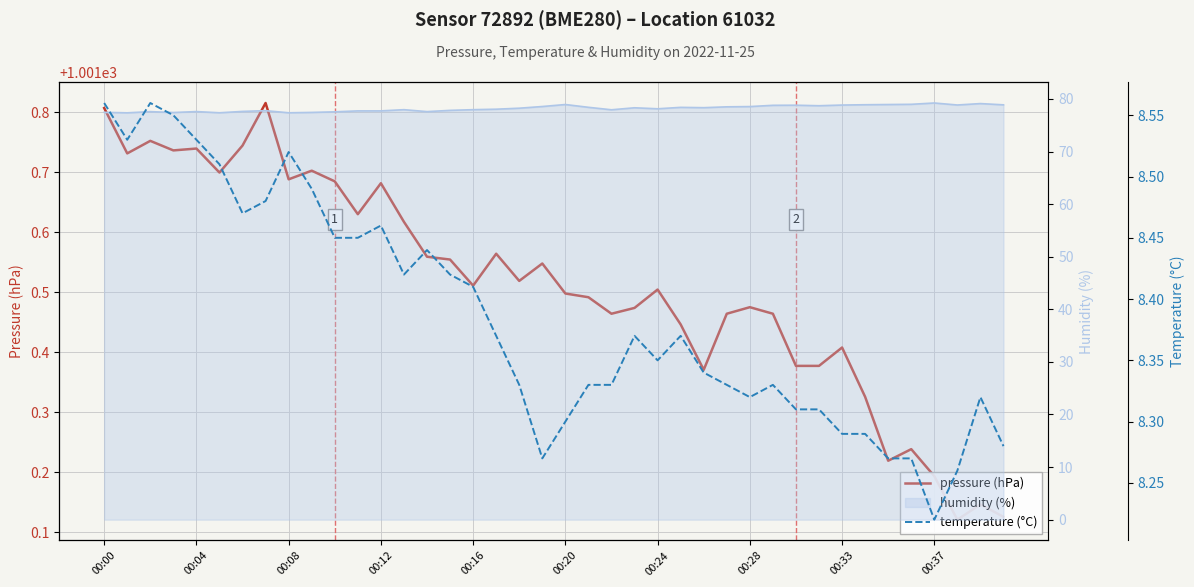

What is the sum of the temperature (°C) values at 17 and 31?

16.7